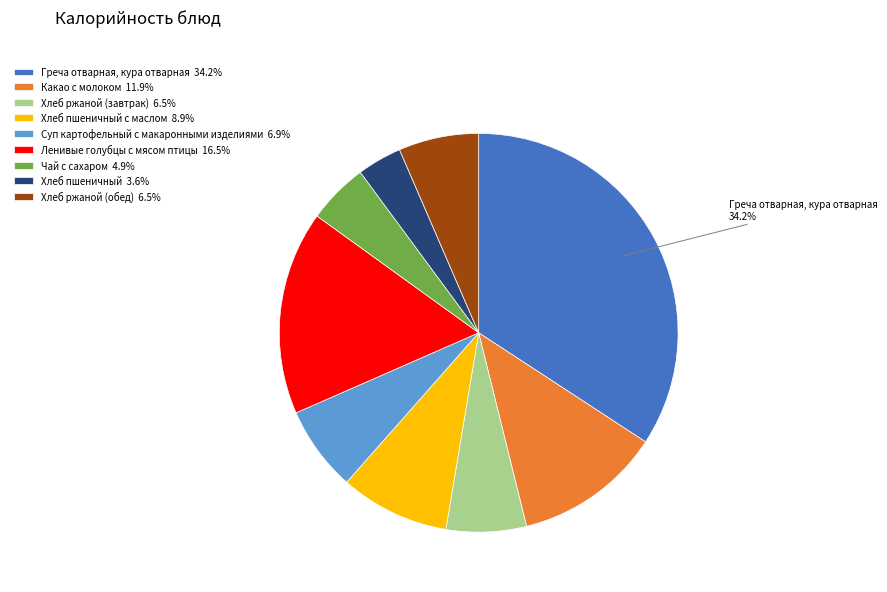

Do Ленивые голубцы с мясом птицы 16.5% and Чай с сахаром 4.9% together represent more than half of the pie?

No